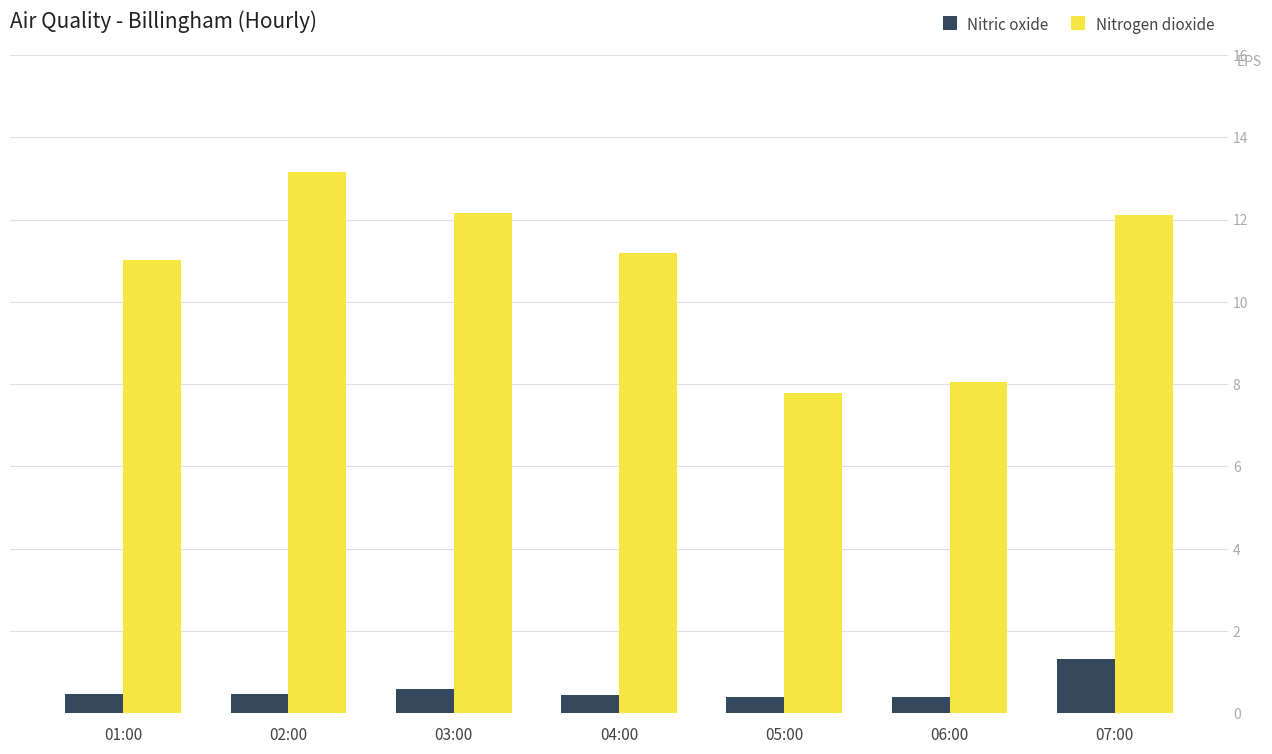

How many bars are there in total?

14